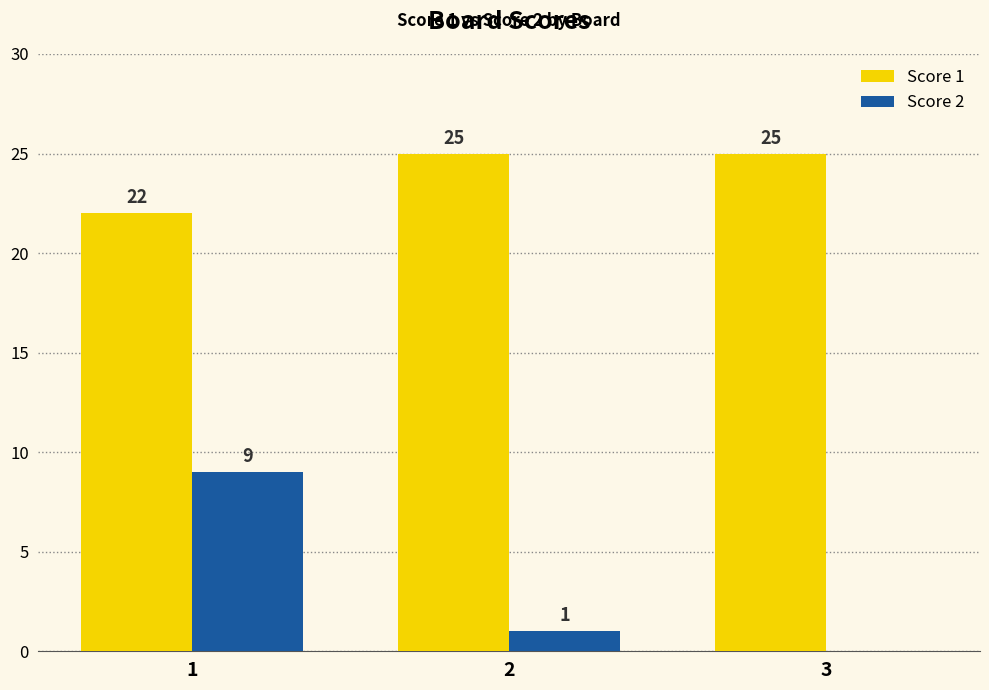

The value of Score 1 at 1 is 14. True or false?

False